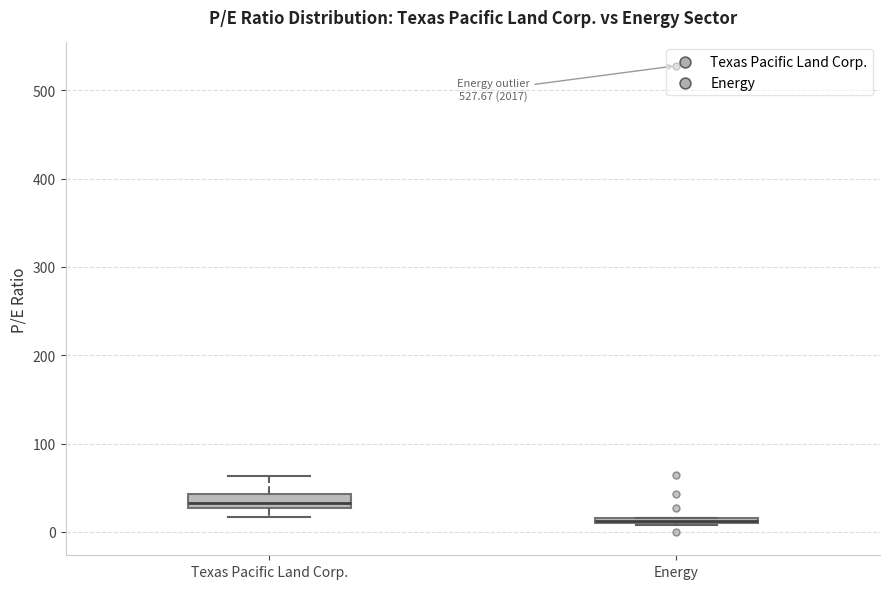

Which box has the lowest median line?

Energy